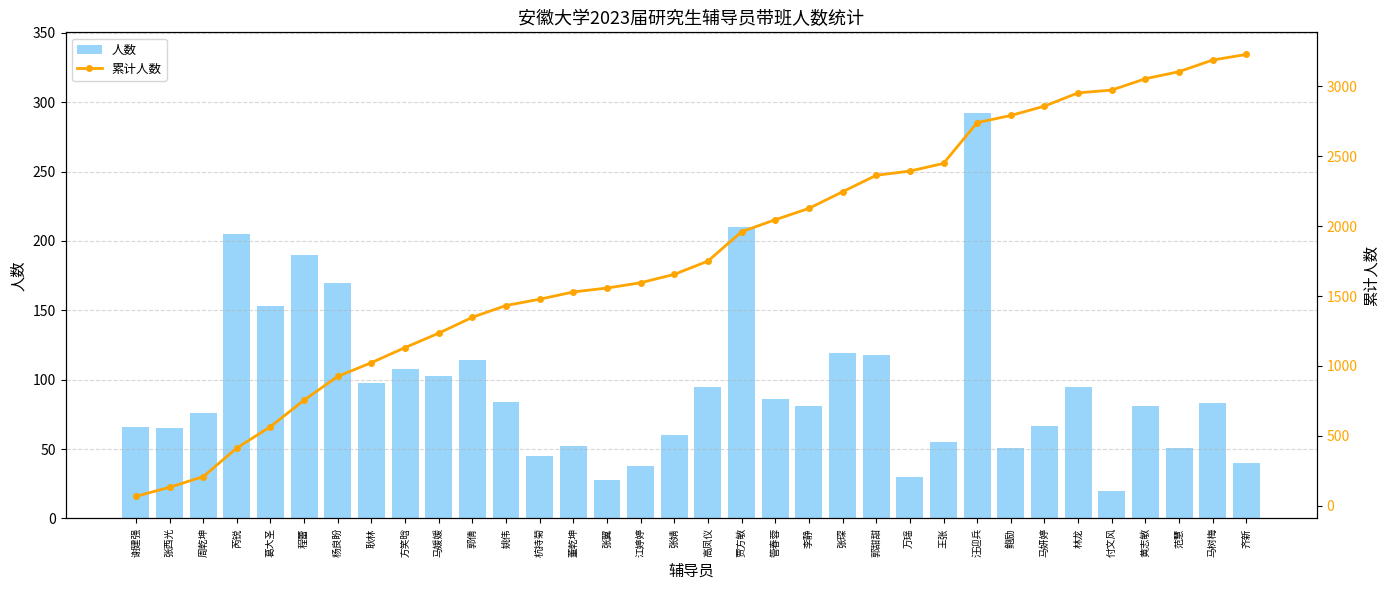

How many values in the 累计人数 series exceed 1750?

16